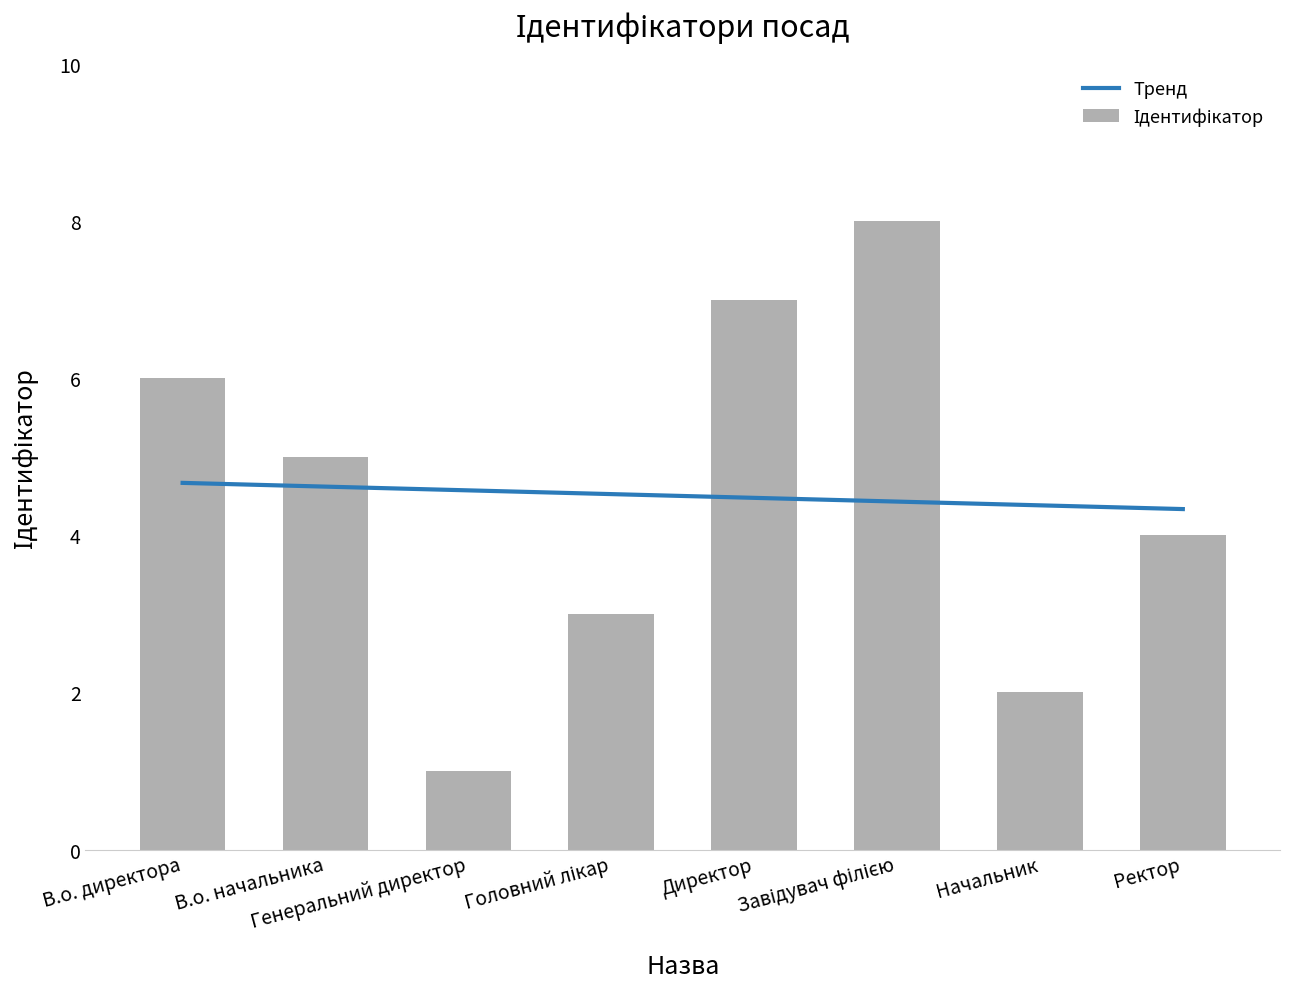

What is the difference between the Ідентифікатор values at Генеральний директор and Ректор?

3.0